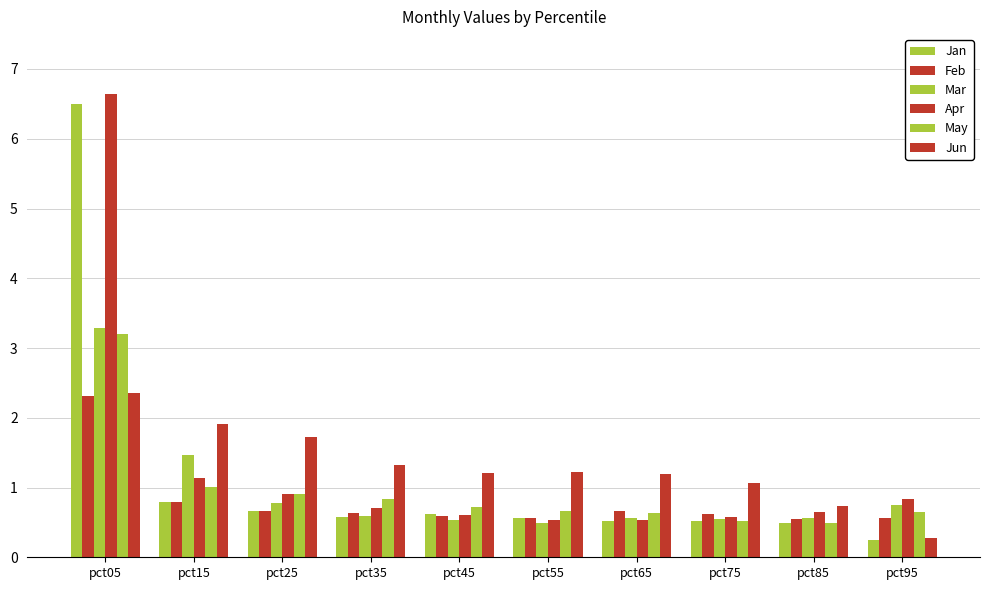

What is the spread (max minus min) of values at pct25?

1.1